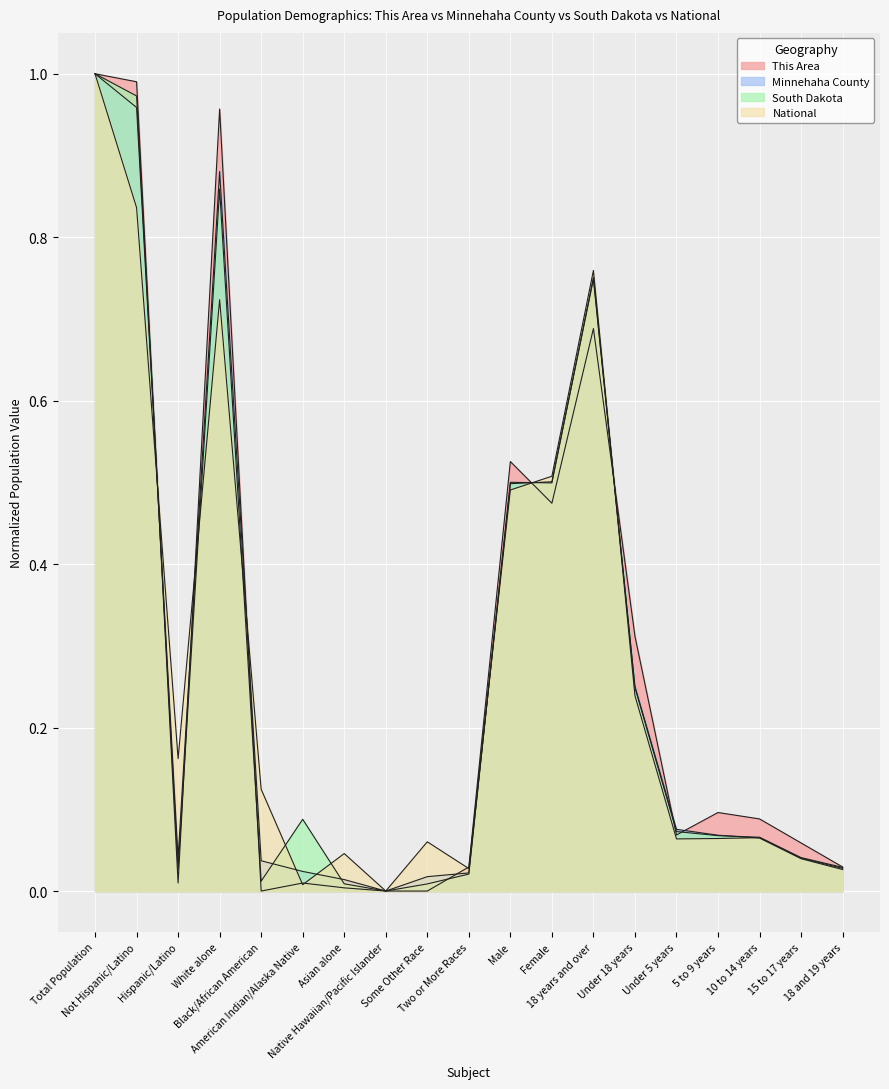

At which label does Minnehaha County reach its peak?

Total Population